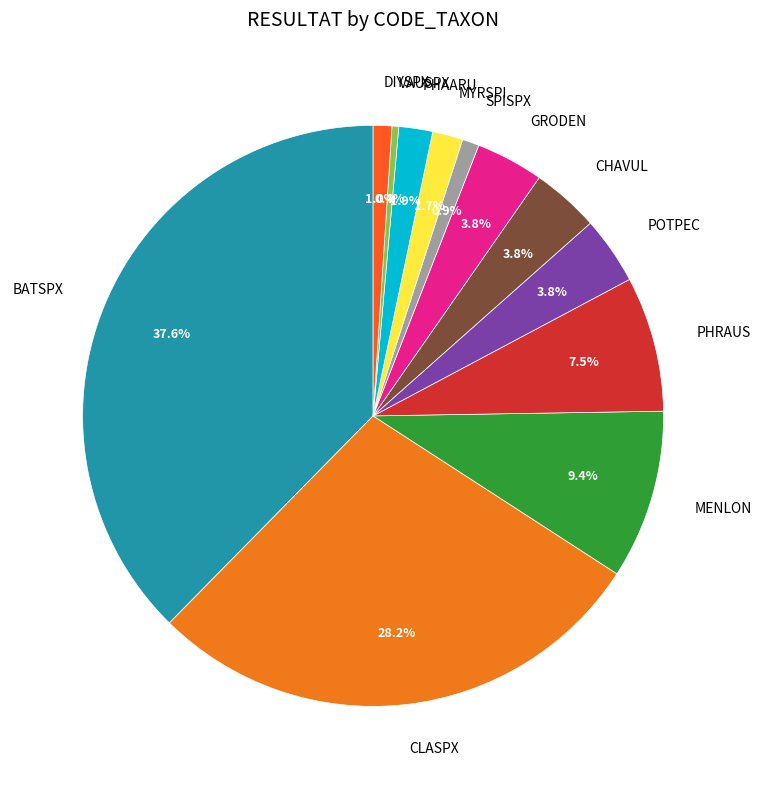

What is the smallest slice in the pie chart?

VAUSPX